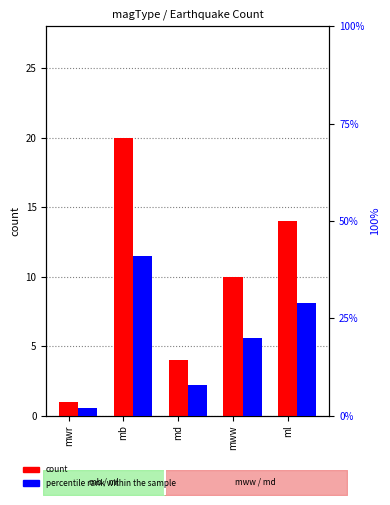

True or false: percentile rank within the sample has a value of 58 at mb.

False